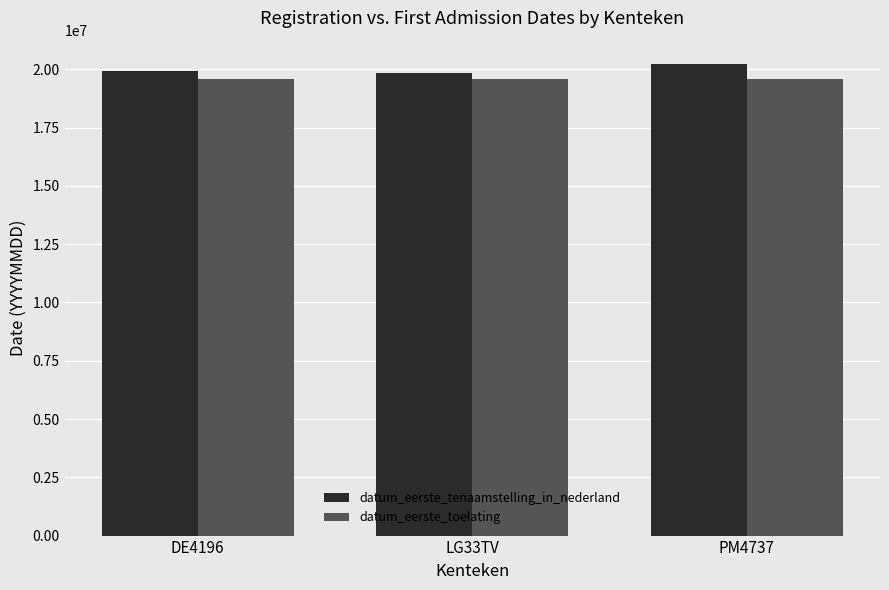

What is the value of the datum_eerste_toelating bar at the 2nd from the left?

19580630